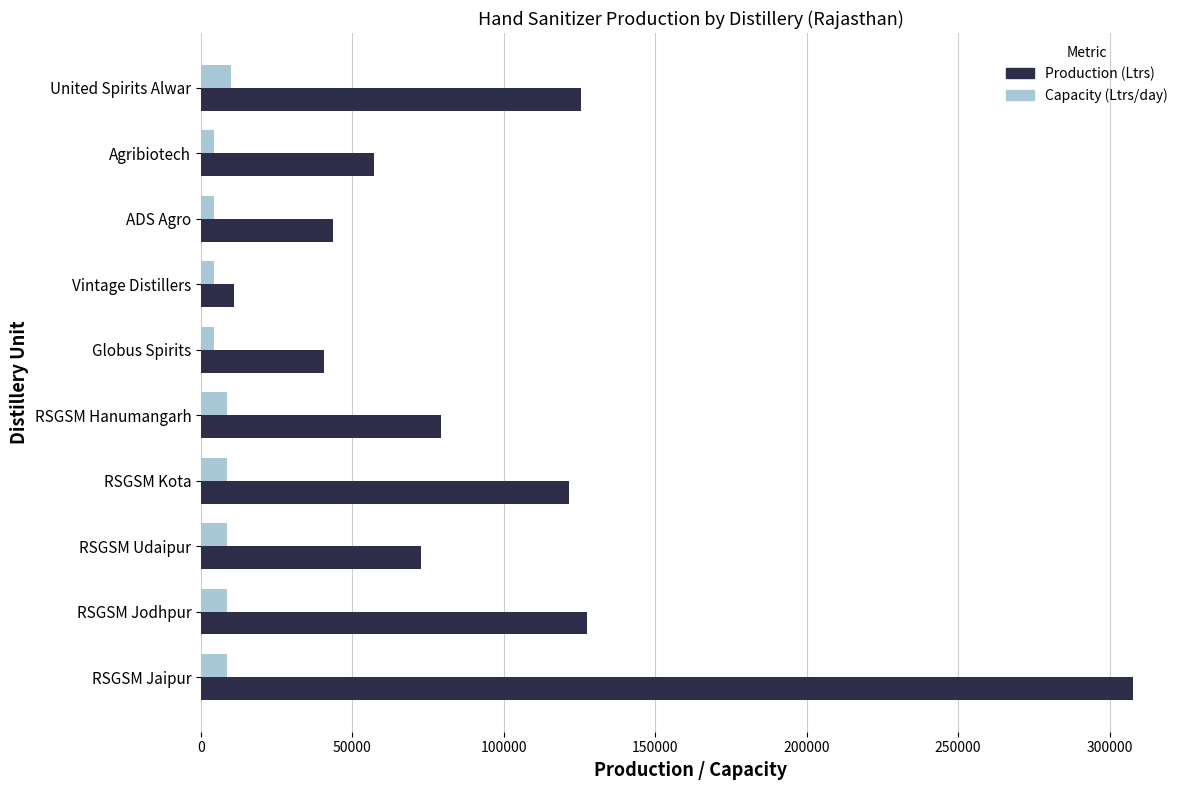

What is the total value across all series at RSGSM Jaipur?

316505.6